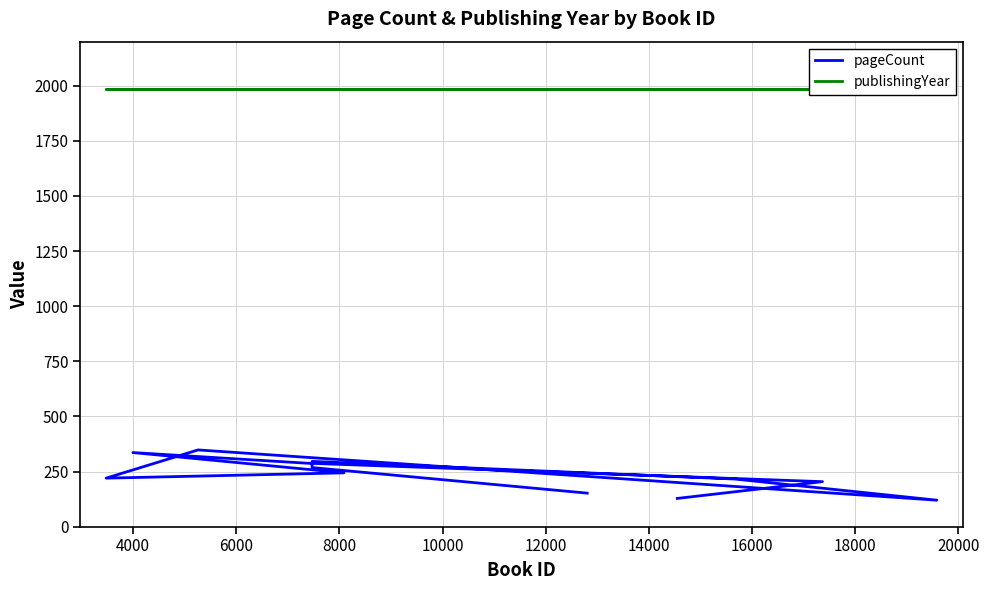

True or false: pageCount and publishingYear intersect in this chart.

False